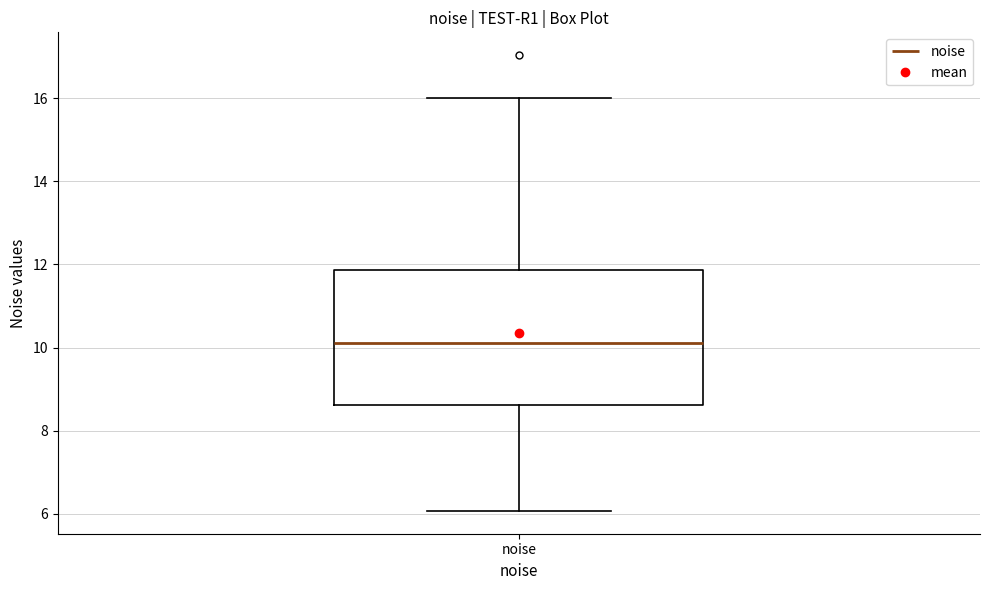

Where does the lower whisker of the box for noise end on the y-axis? The values are not printed on the chart, so give them approximately, as read against the axis.

6.0